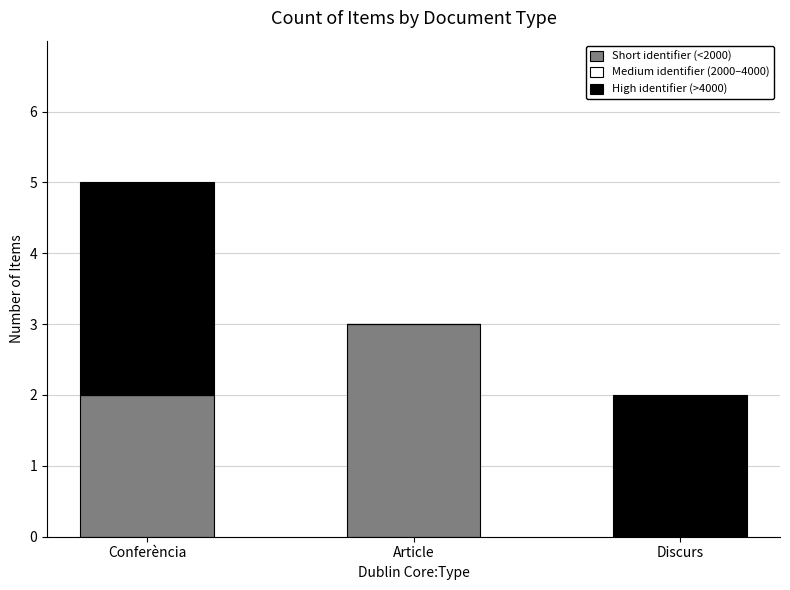

The Short identifier (<2000) series shows 3 at Article. True or false?

True